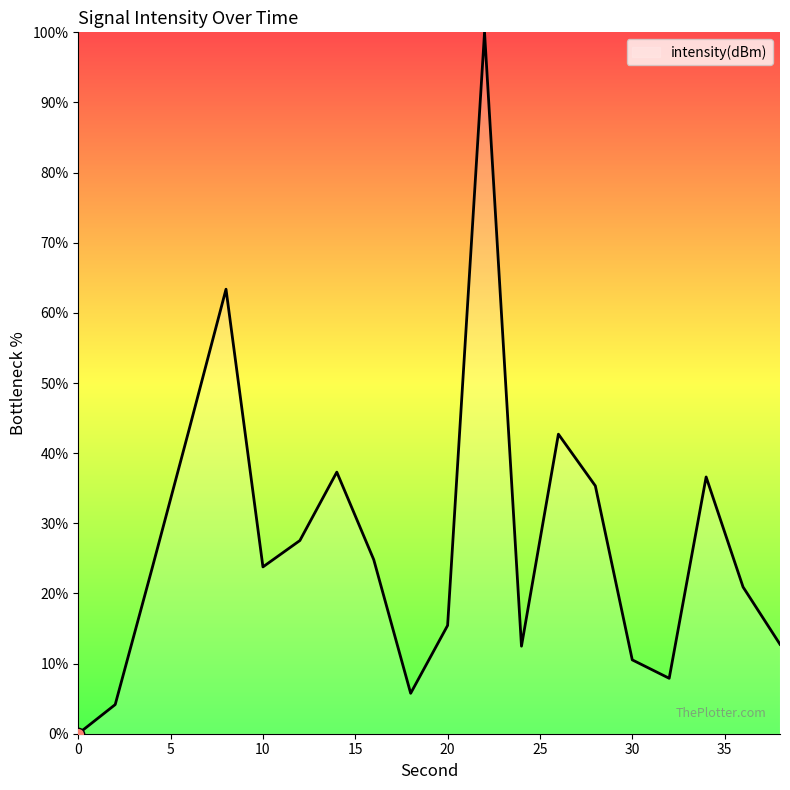

What is the maximum value shown in the chart?

100.0